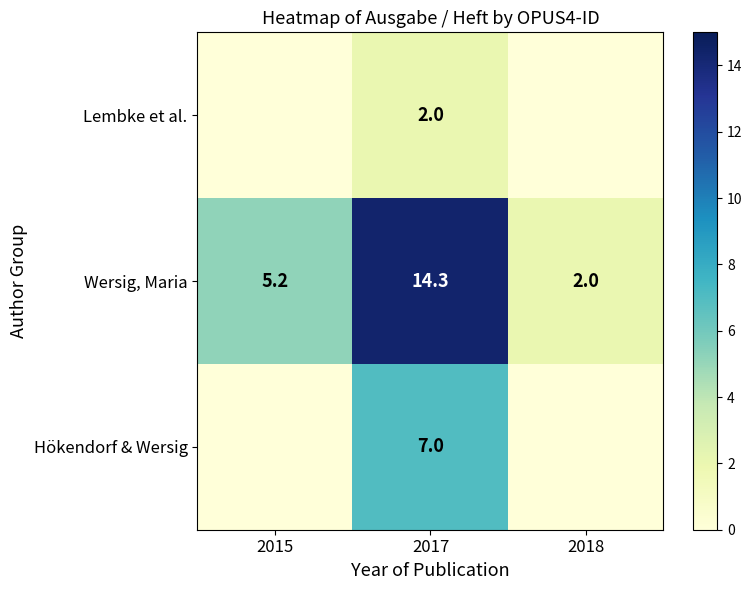

The Wersig, Maria series shows 5.2 at 2017. True or false?

False